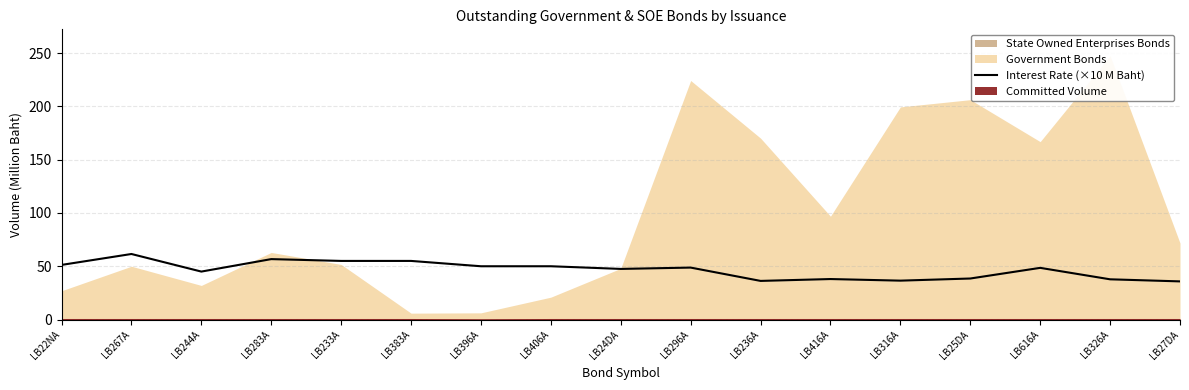

What is the difference between the maximum and second lowest values?

25.2